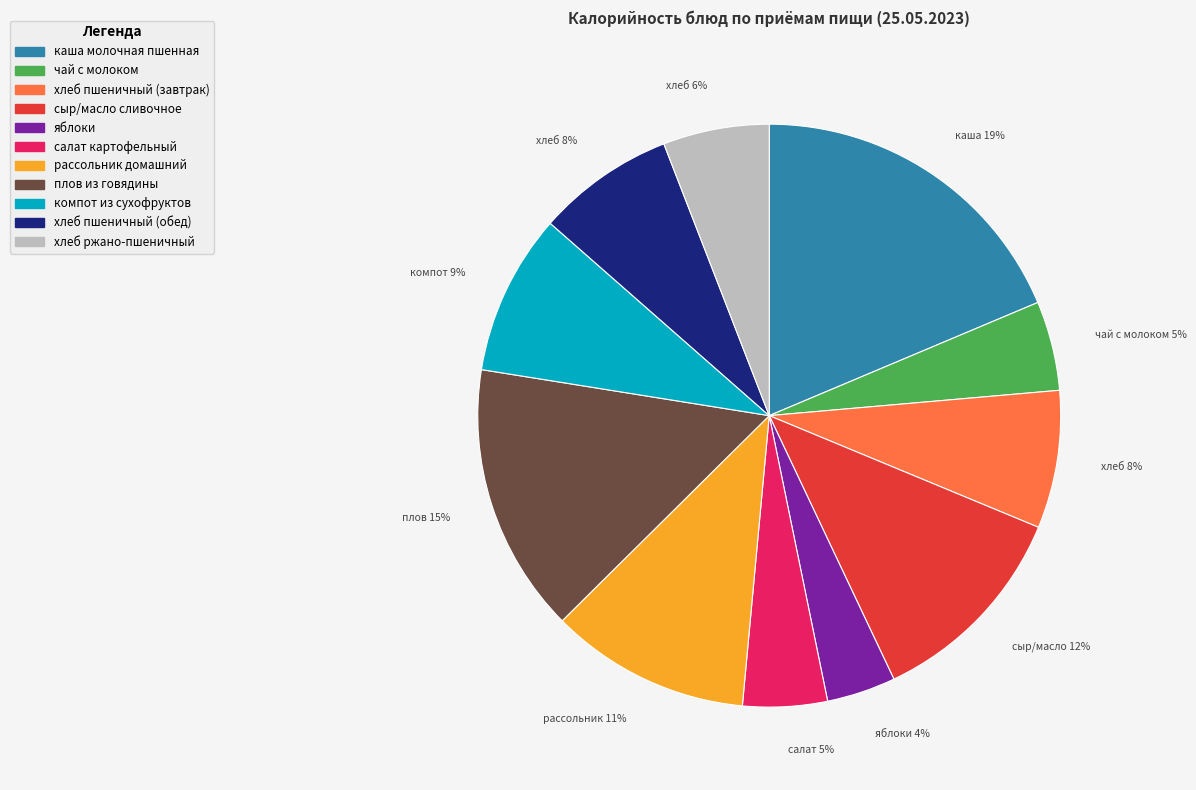

The яблоки slice represents 16% of the pie. True or false?

False